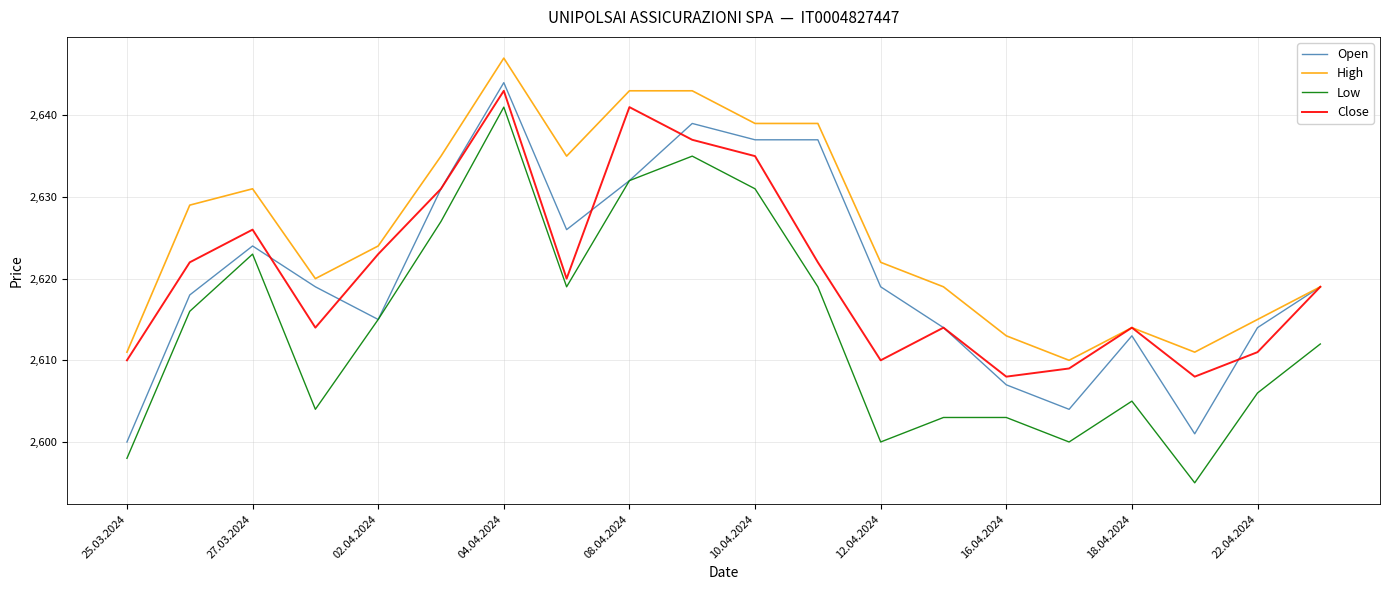

True or false: High and Low intersect in this chart.

False